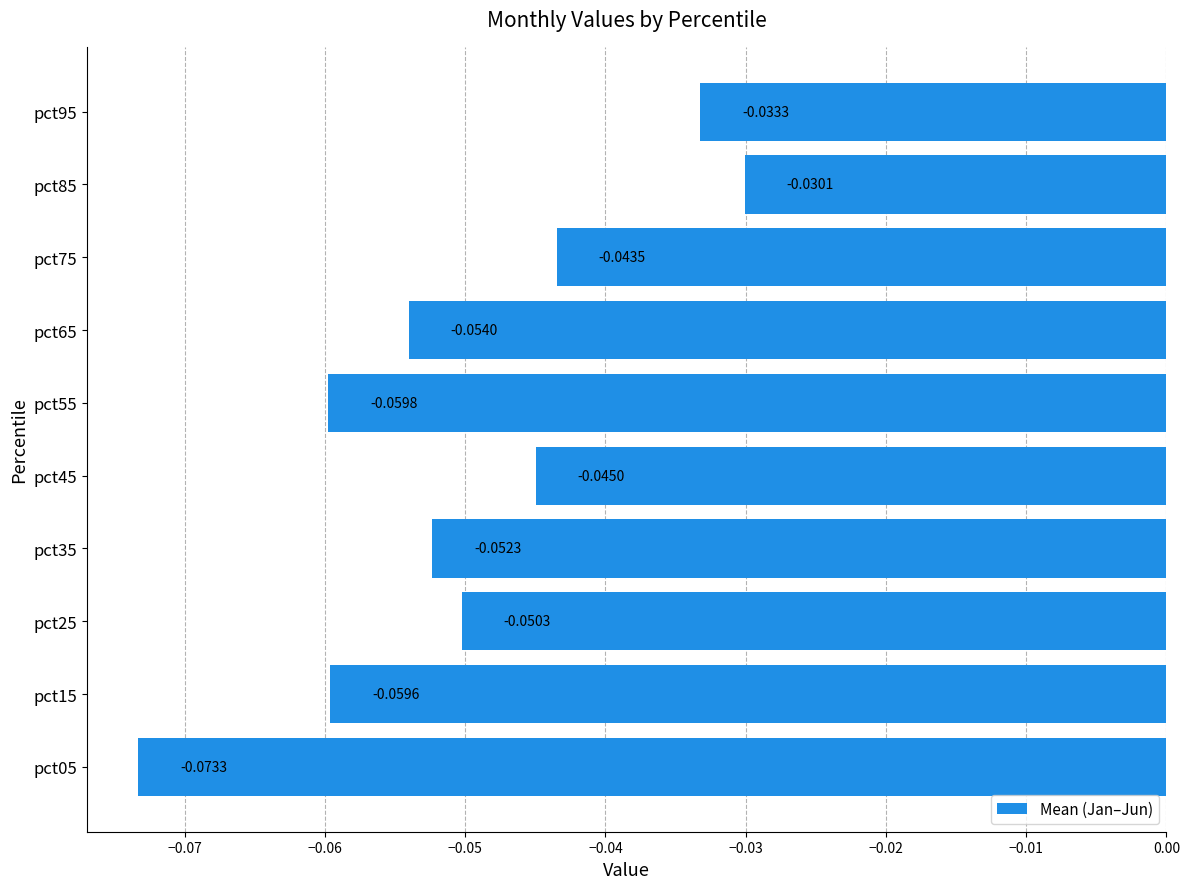

Between pct55 and pct85, which is larger?

pct85